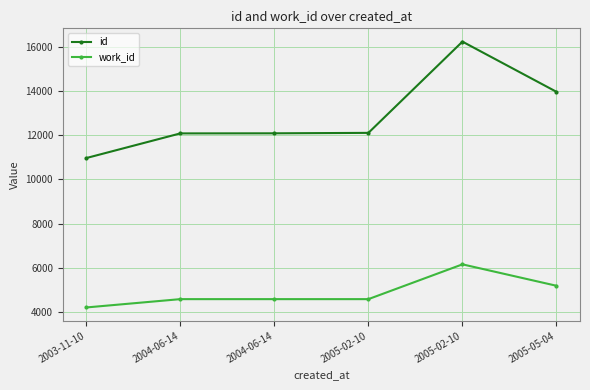

How many data points in work_id are less than 4585?

1